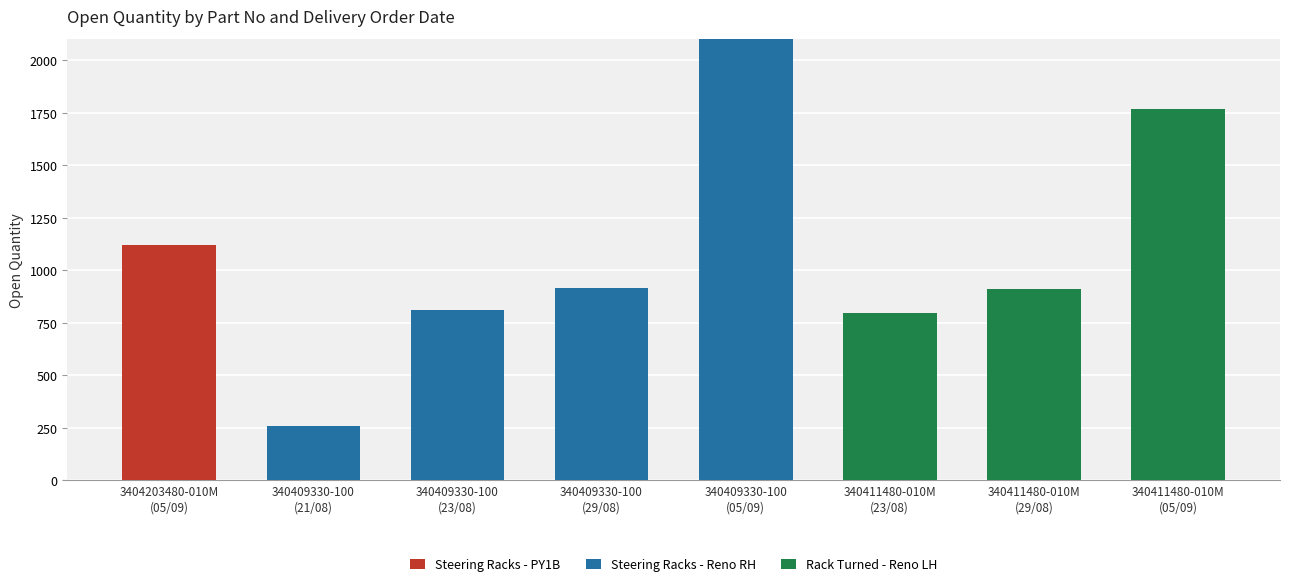

Count the number of data series in this chart.

3